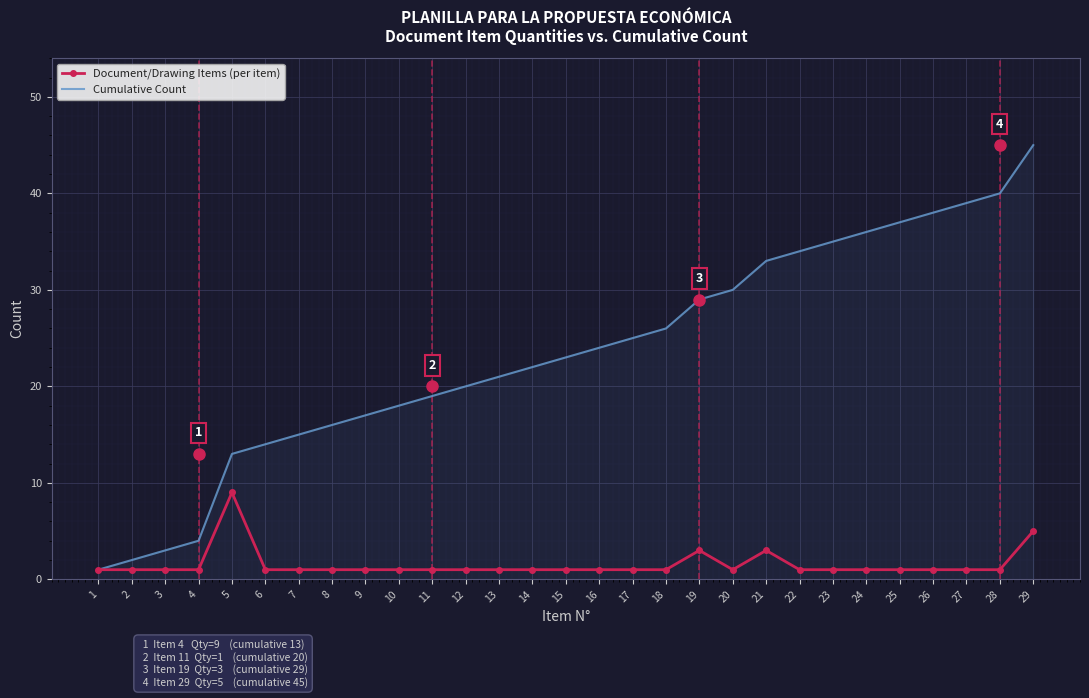

Rank the series by their average value, from lowest to highest.

Document/Drawing Items (per item), Cumulative Count